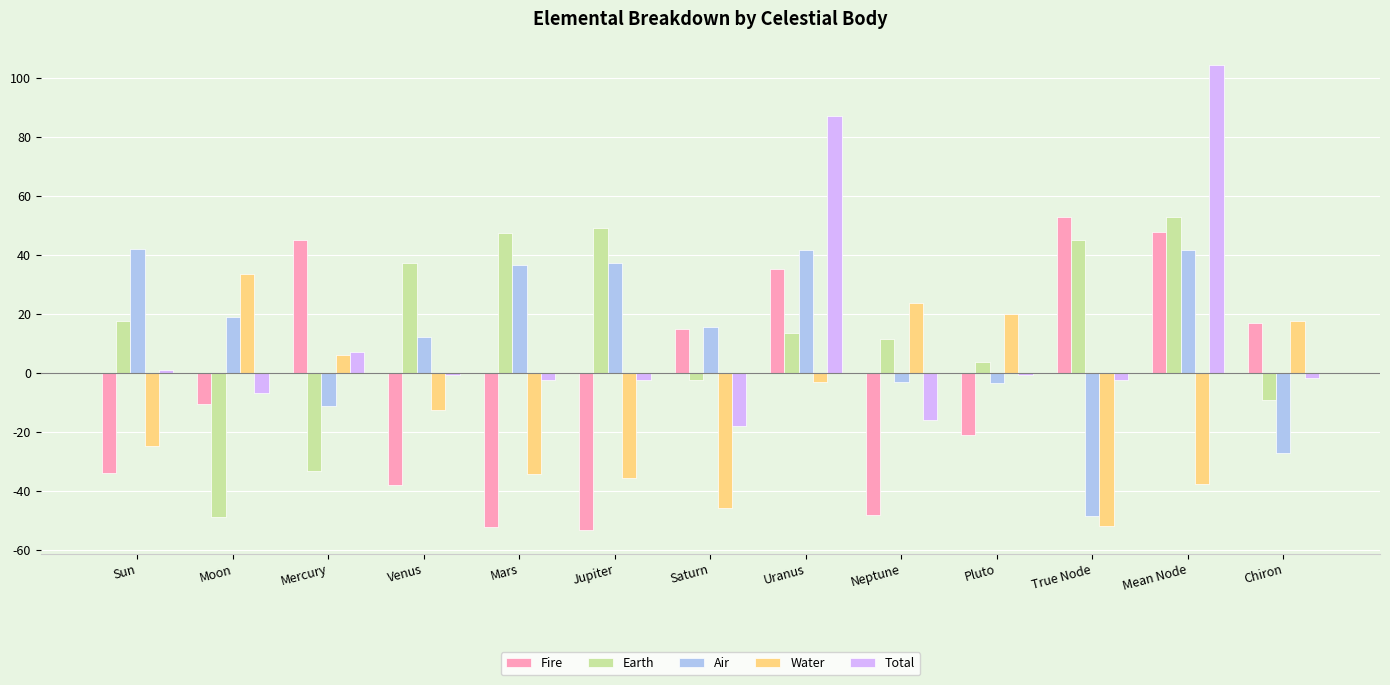

What is the total value across all series at Moon?

-13.8